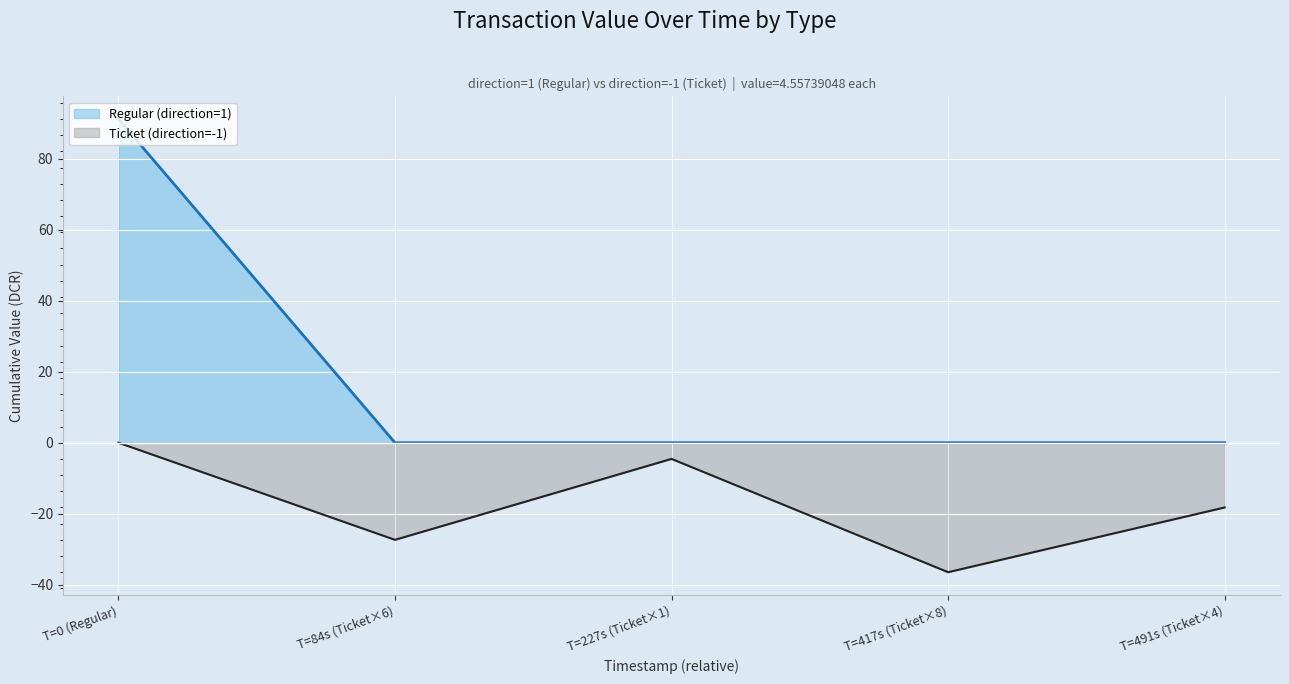

True or false: Ticket (direction=-1) has a value of -47.8 at T=84s (Ticket×6).

False